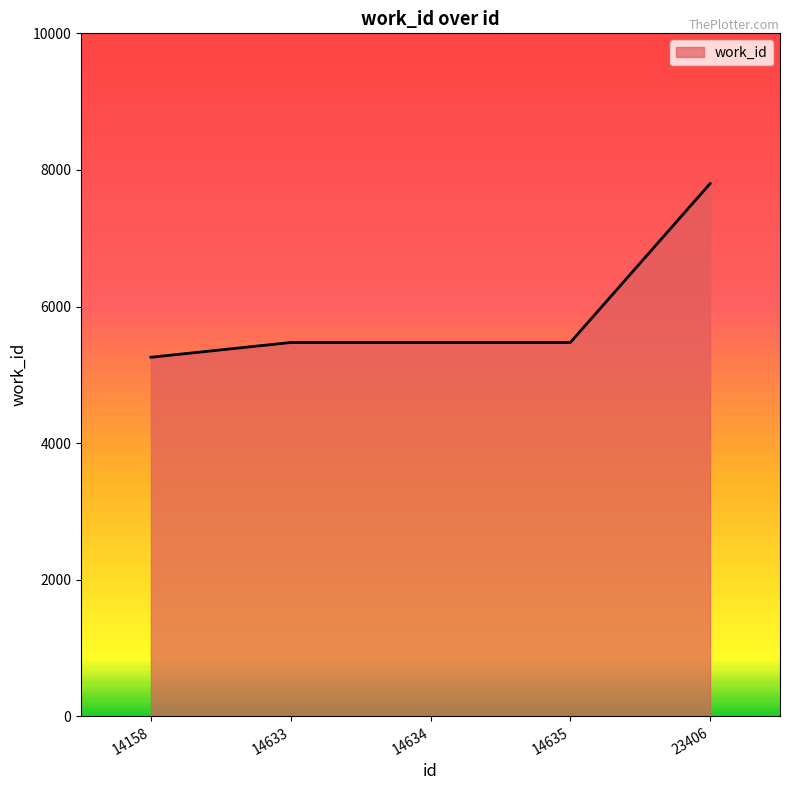

What is the difference between the maximum and second lowest values?

2327